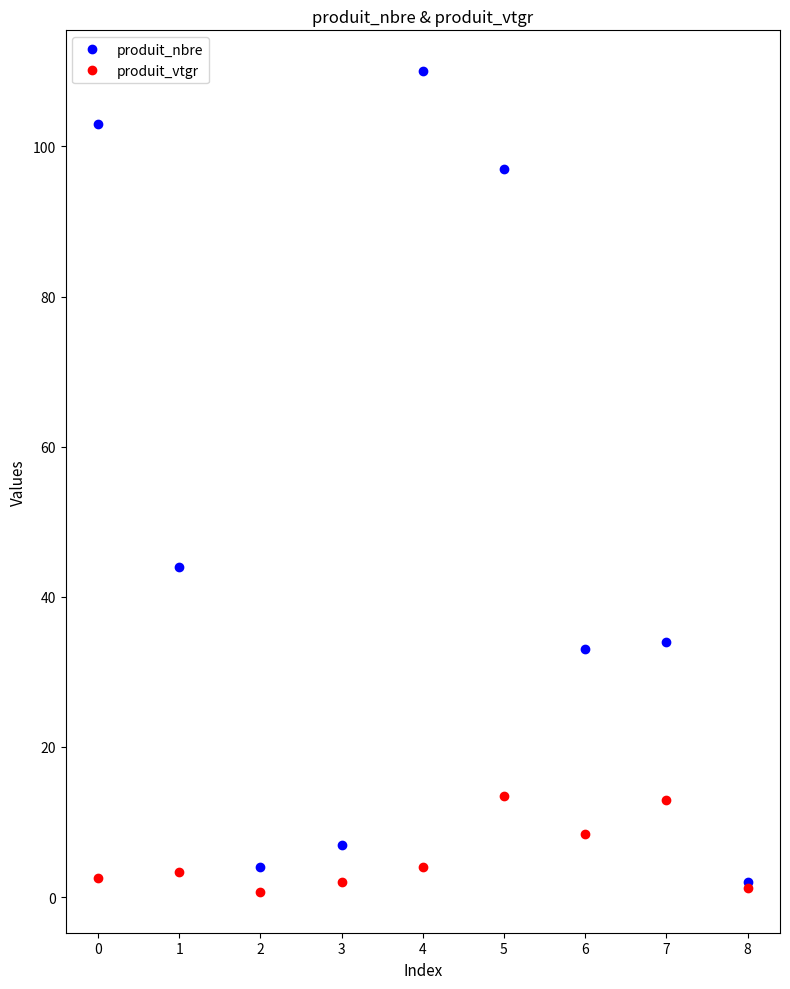

At how many categories does at least one series exceed 54?

3